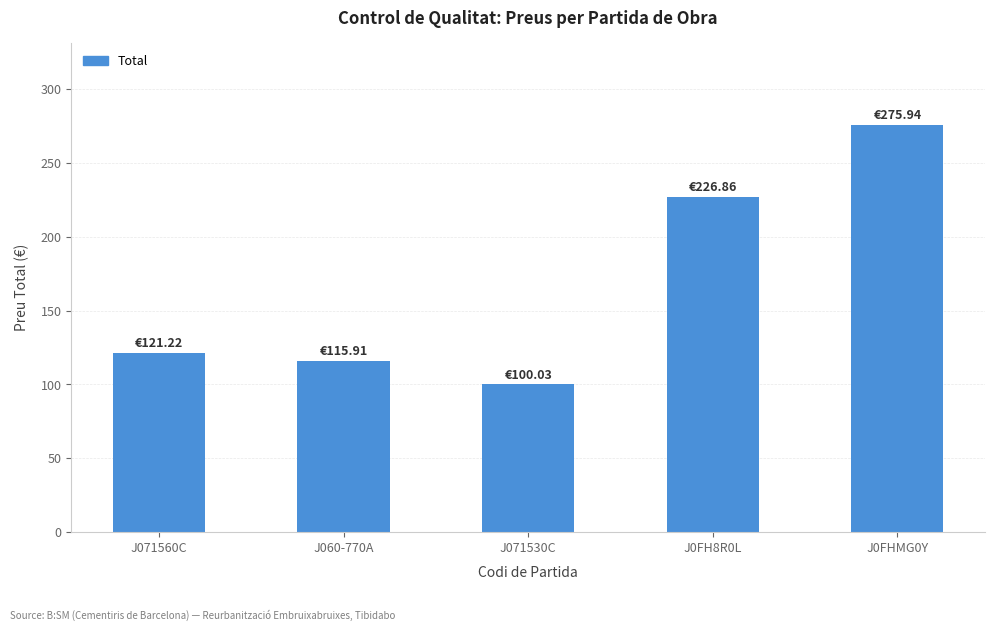

At which label is the value closest to 187?

J0FH8R0L